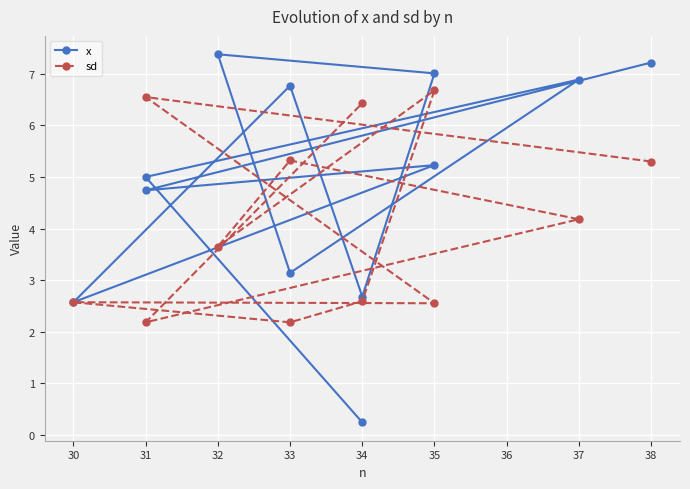

Rank the series by their maximum value, from highest to lowest.

x, sd